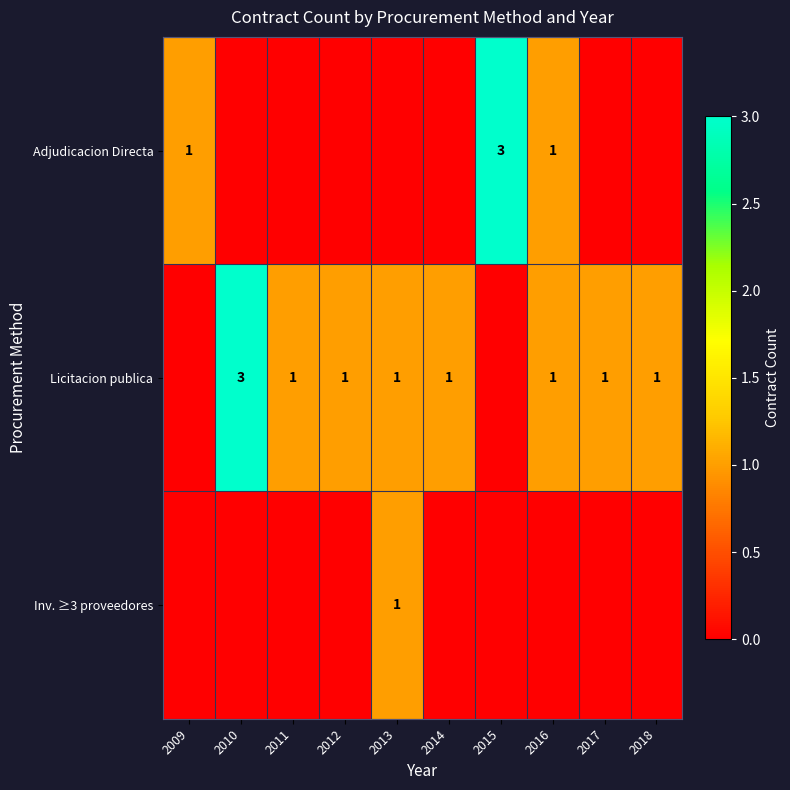

The value of Licitacion publica at 2017 is 2. True or false?

False